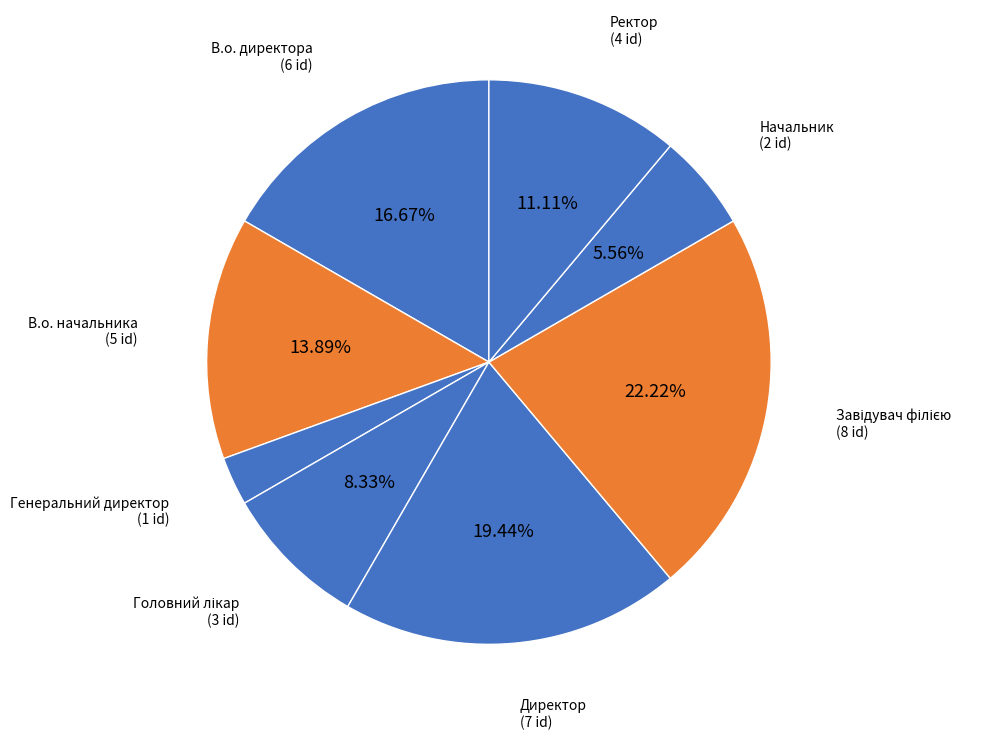

Count the number of slices in the pie.

8